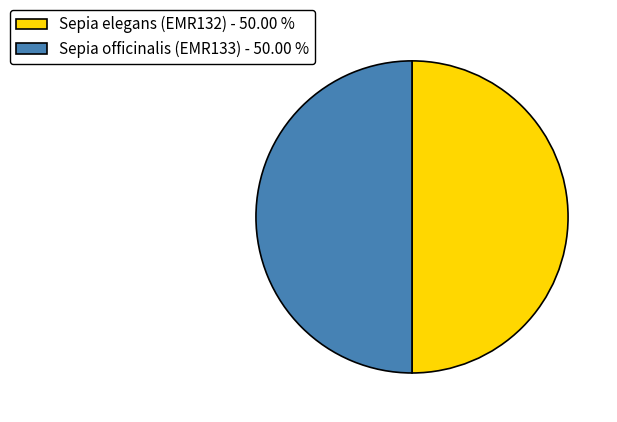

Do Sepia elegans (EMR132) - 50.00 % and Sepia officinalis (EMR133) - 50.00 % together represent more than half of the pie?

Yes